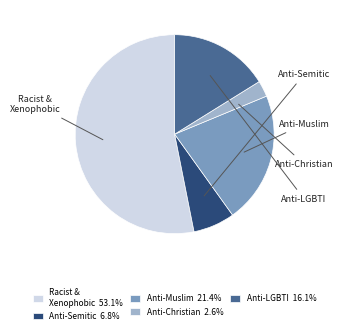

Is there a majority slice in this chart?

Yes